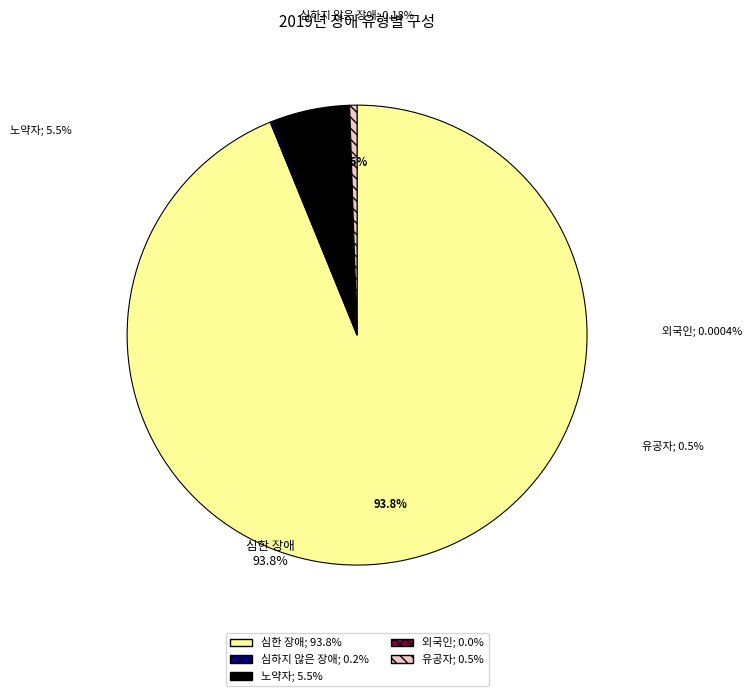

To the nearest percent, what is the average slice percentage?

20%